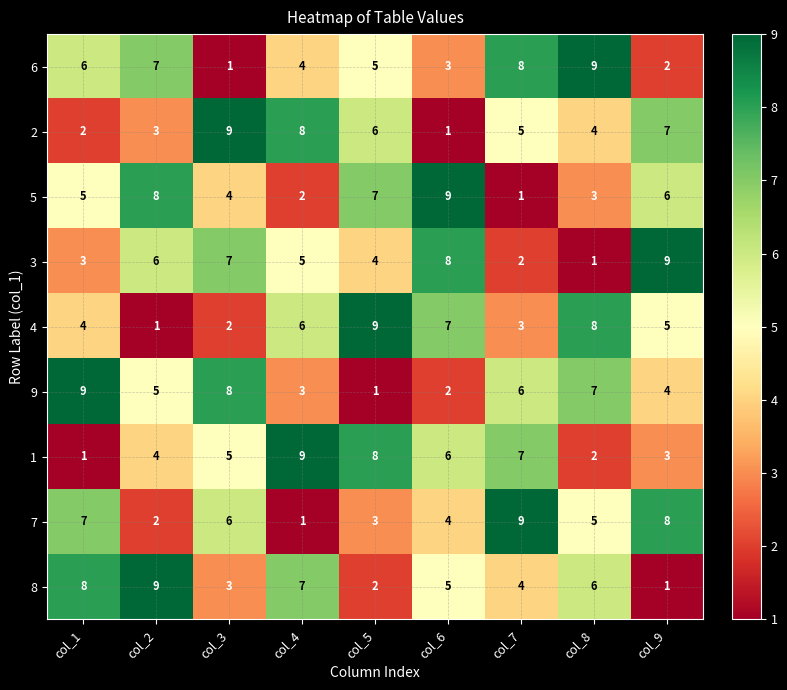

True or false: 1 has a value of 5 at col_3.

True